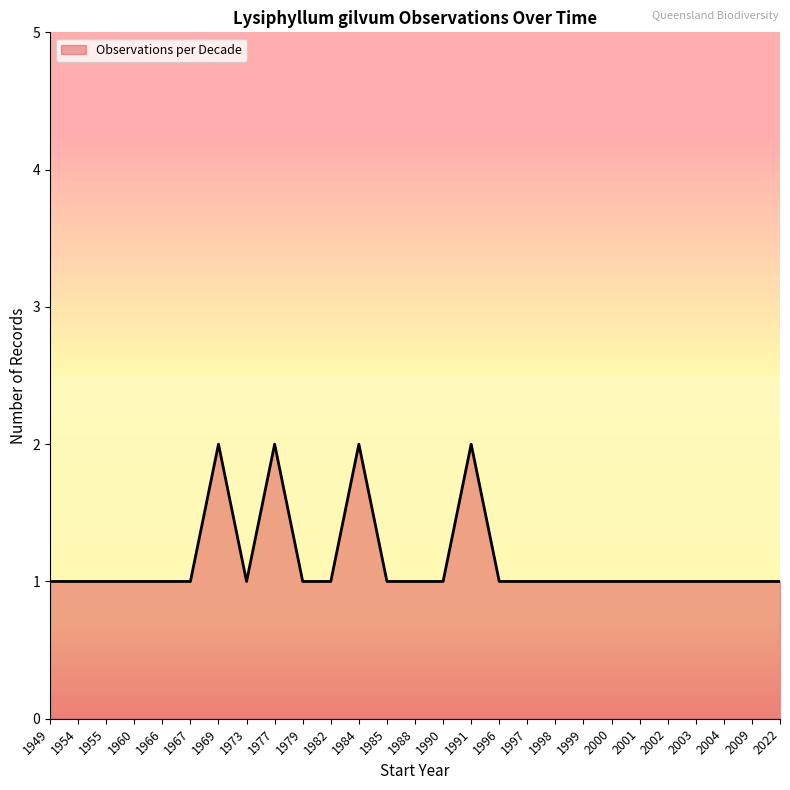

The value at 1985 is 1. True or false?

True